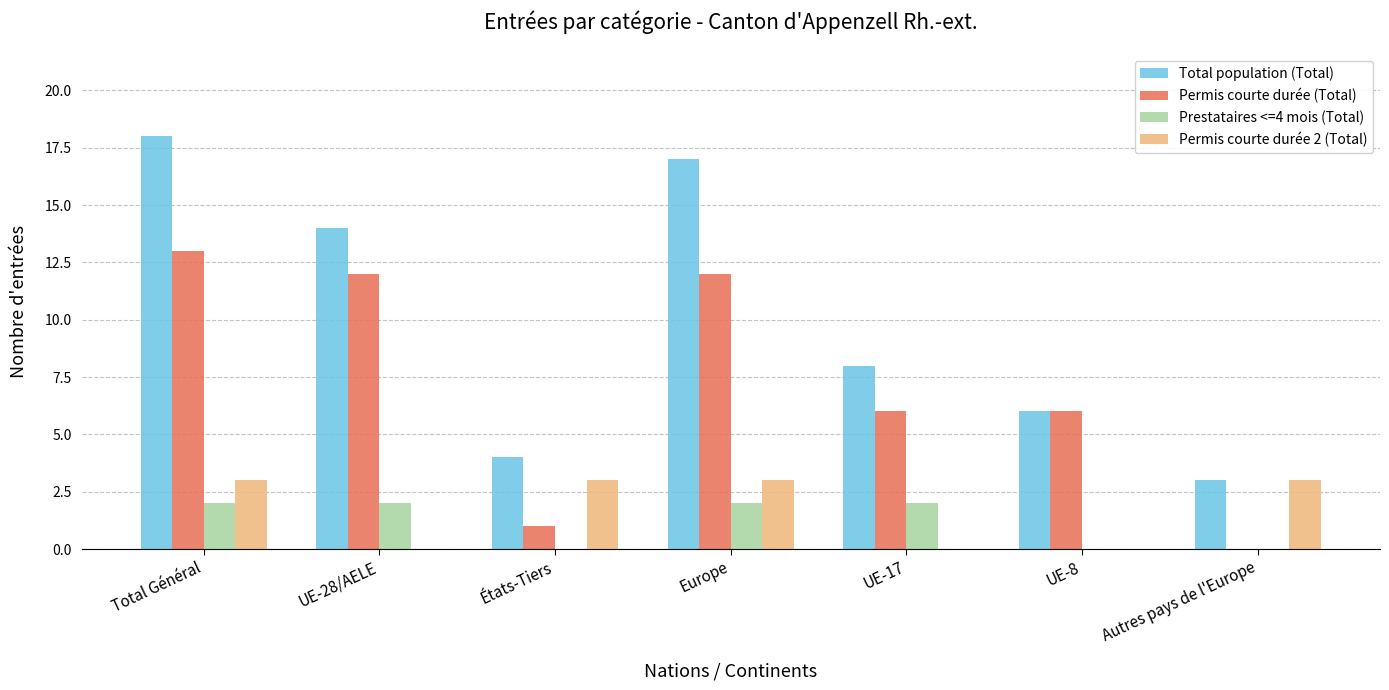

What is the sum of the Total population (Total) values at États-Tiers and Europe?

21